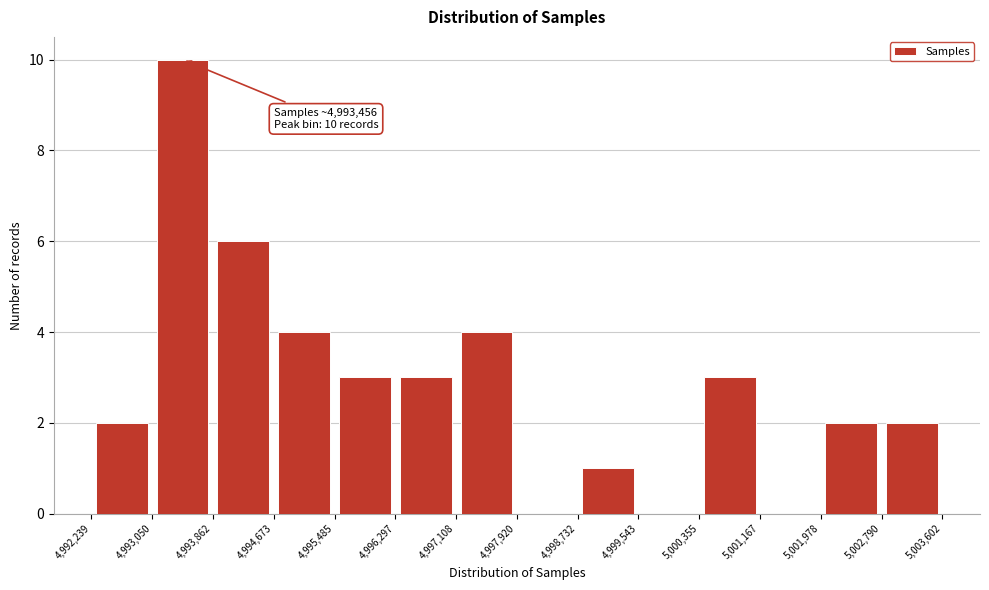

Over which range of the x-axis is the bar tallest?

4,993,050 to 4,993,862